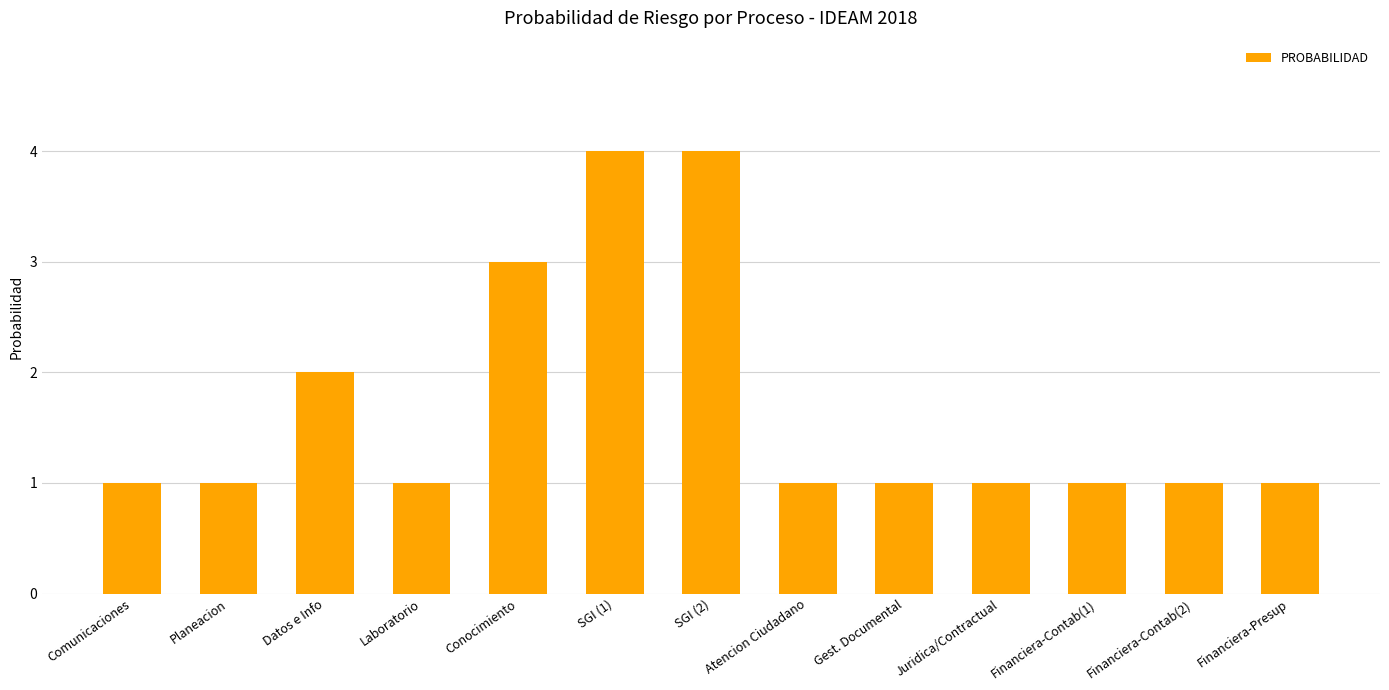

What is the value of the 13th bar from the left?

1